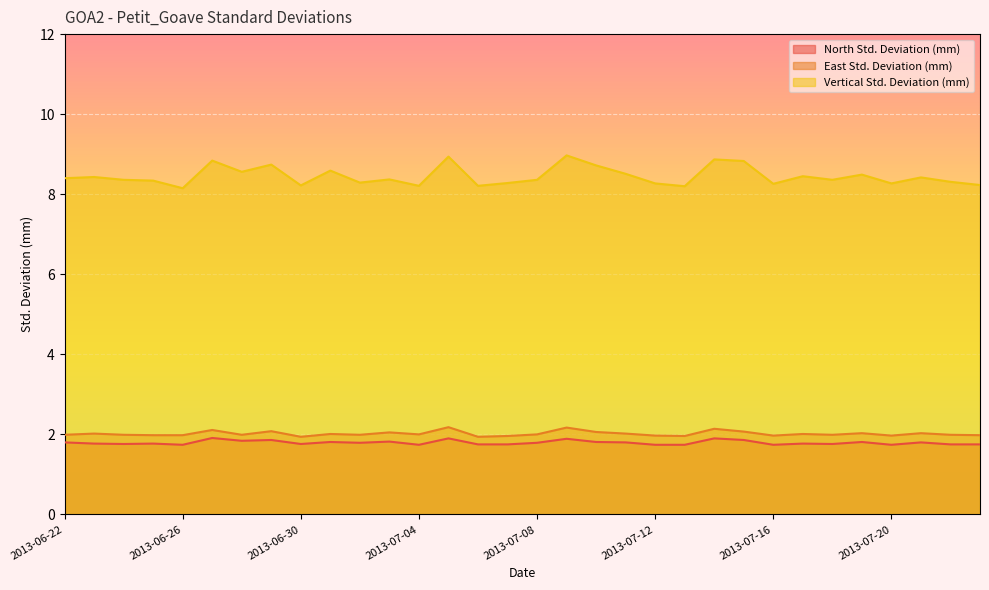

Which label corresponds to the largest value in the chart?

2013-07-09